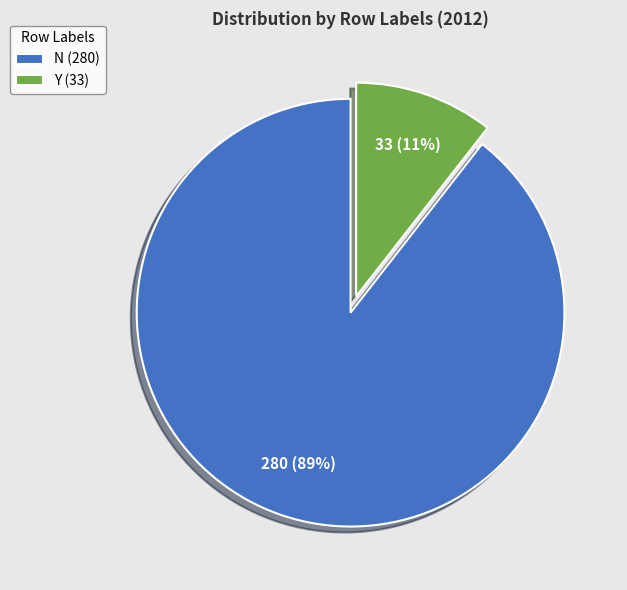

Rank the categories by value from highest to lowest.

N, Y